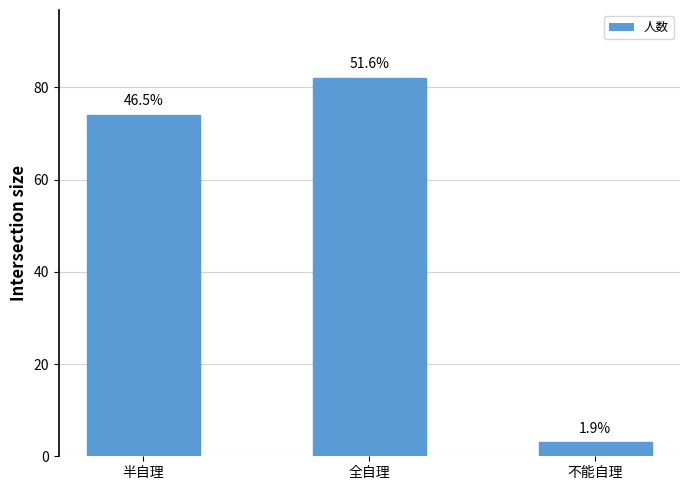

Are the bars horizontal?

No